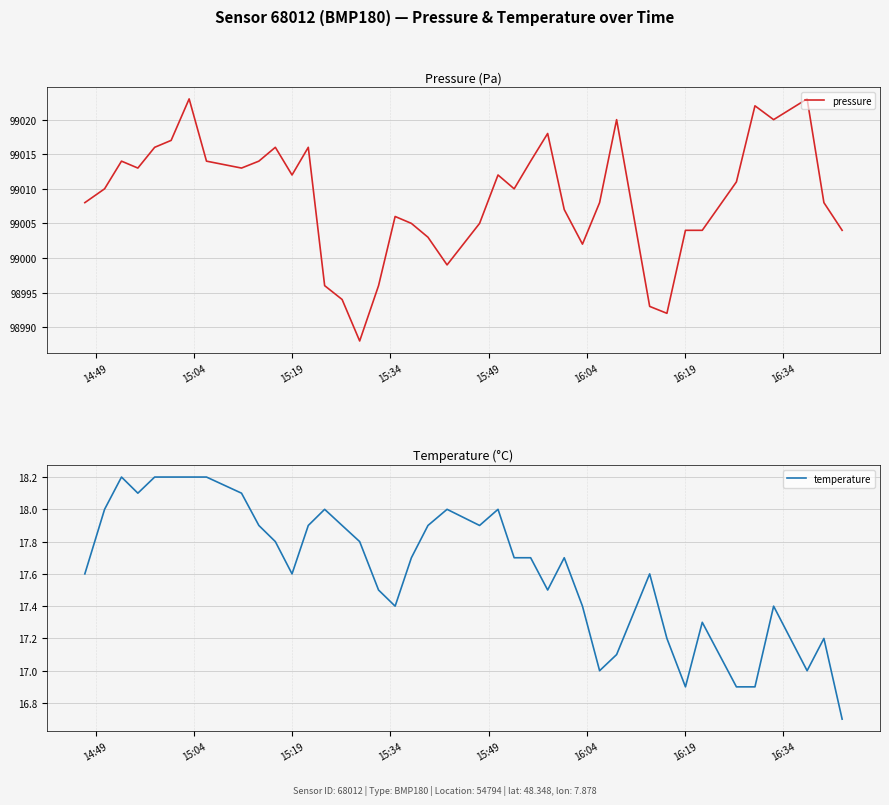

Reading left to right, list all the values displayed in this chart.

pressure: 99008.0	99010.0	99014.0	99013.0	99016.0	99017.0	99023.0	99014.0	99013.0	99014.0	99016.0	99012.0	99016.0	98996.0	98994.0	98988.0	98996.0	99006.0	99005.0	99003.0	98999.0	99005.0	99012.0	99010.0	99014.0	99018.0	99007.0	99002.0	99008.0	99020.0	98993.0	98992.0	99004.0	99004.0	99011.0	99022.0	99020.0	99023.0	99008.0	99004.0
temperature: 17.6	18.0	18.2	18.1	18.2	18.2	18.2	18.2	18.1	17.9	17.8	17.6	17.9	18.0	17.9	17.8	17.5	17.4	17.7	17.9	18.0	17.9	18.0	17.7	17.7	17.5	17.7	17.4	17.0	17.1	17.6	17.2	16.9	17.3	16.9	16.9	17.4	17.0	17.2	16.7